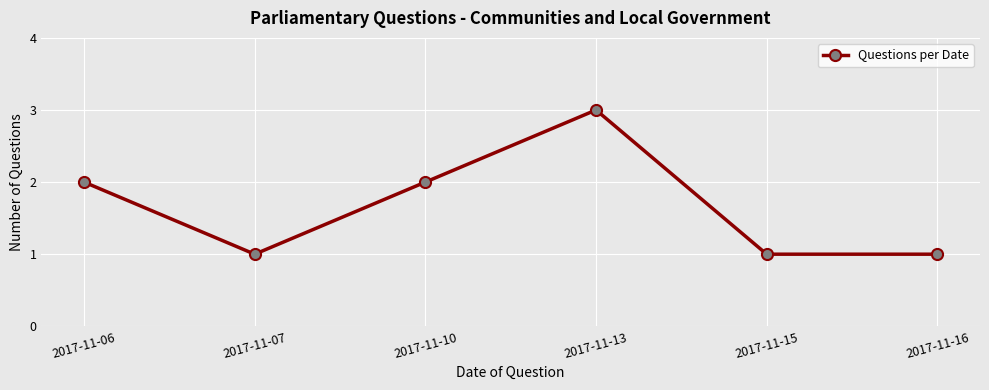

What is the average value?

2